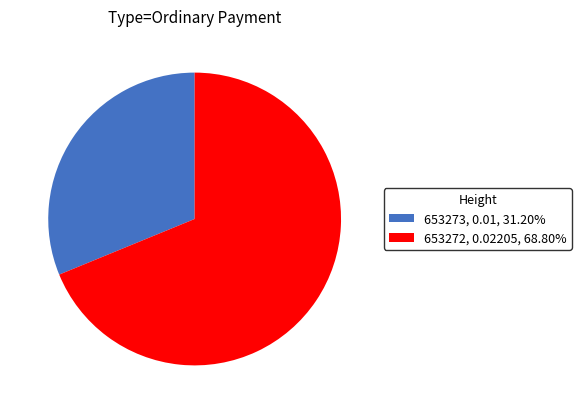

Is there any slice that represents more than half of the pie?

Yes